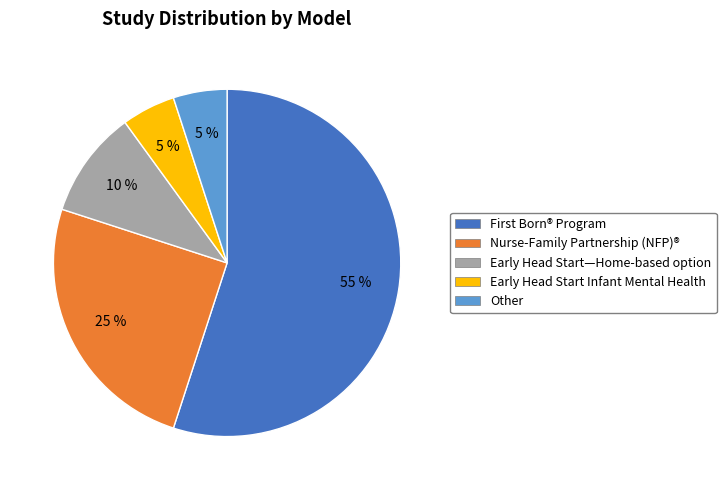

Do Other and Early Head Start Infant Mental Health together represent more than half of the pie?

No